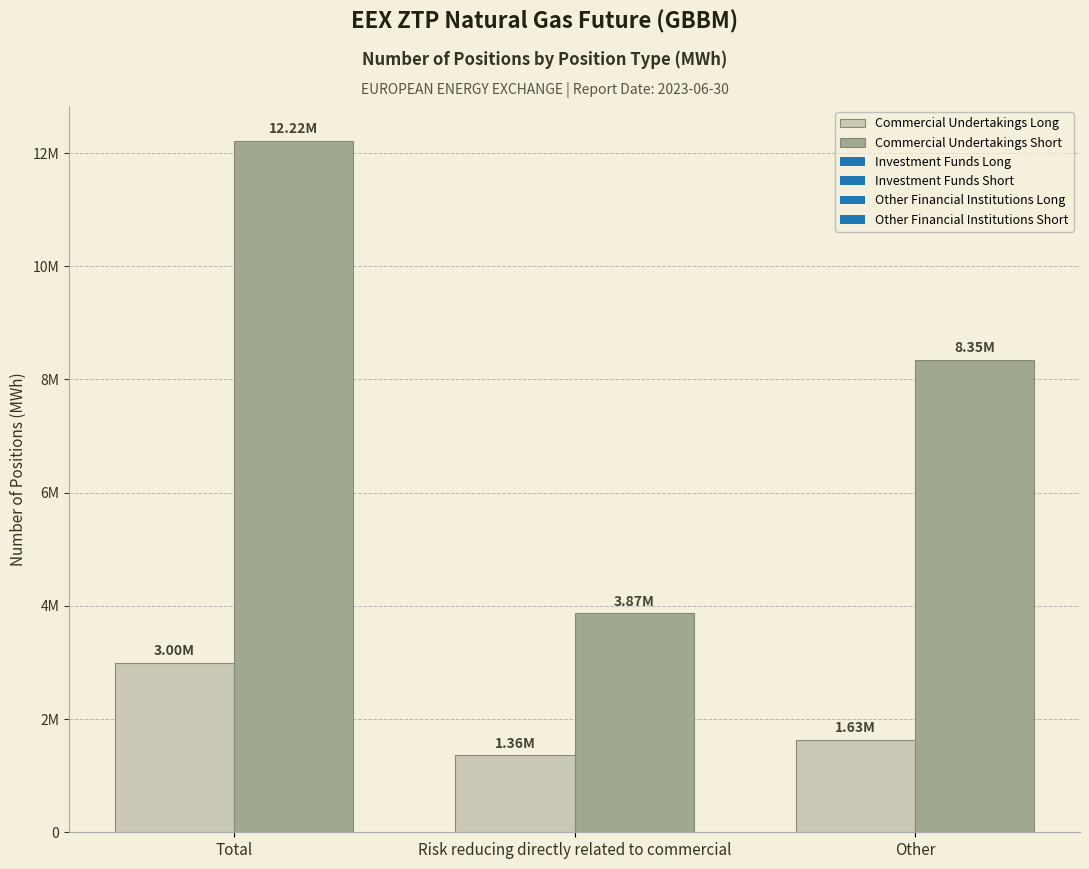

Are the bars horizontal?

No